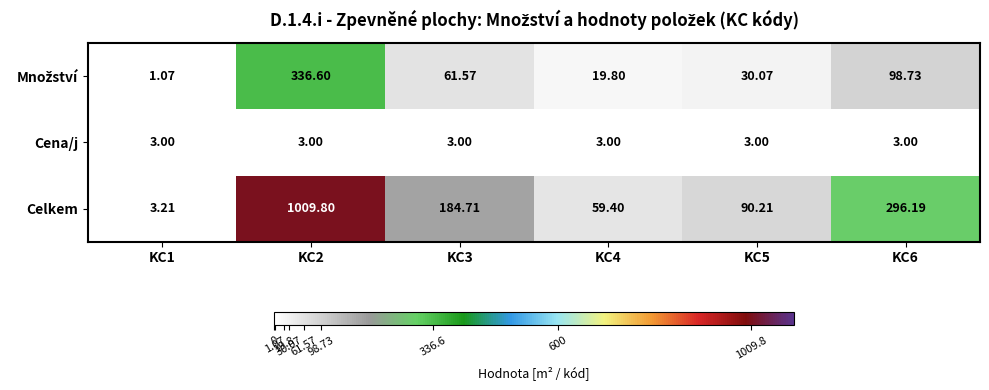

Between KC1 and KC6, which series saw the biggest shift?

Celkem